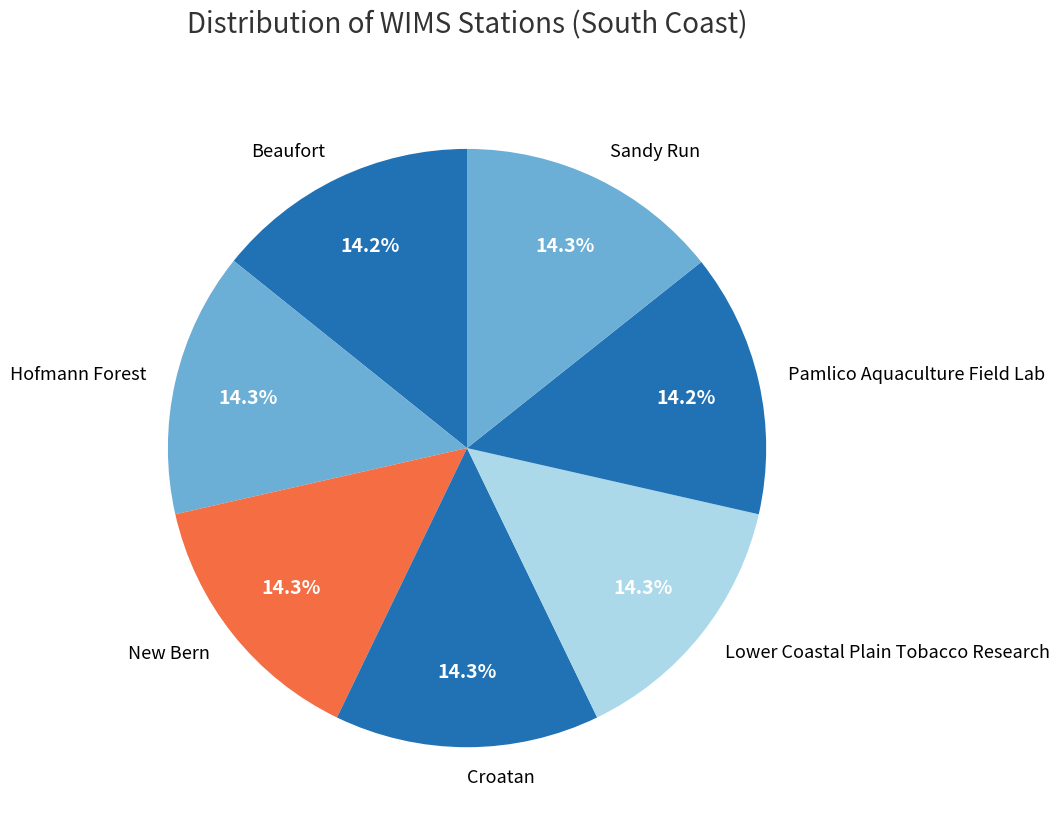

The Beaufort slice represents 14% of the pie. True or false?

True